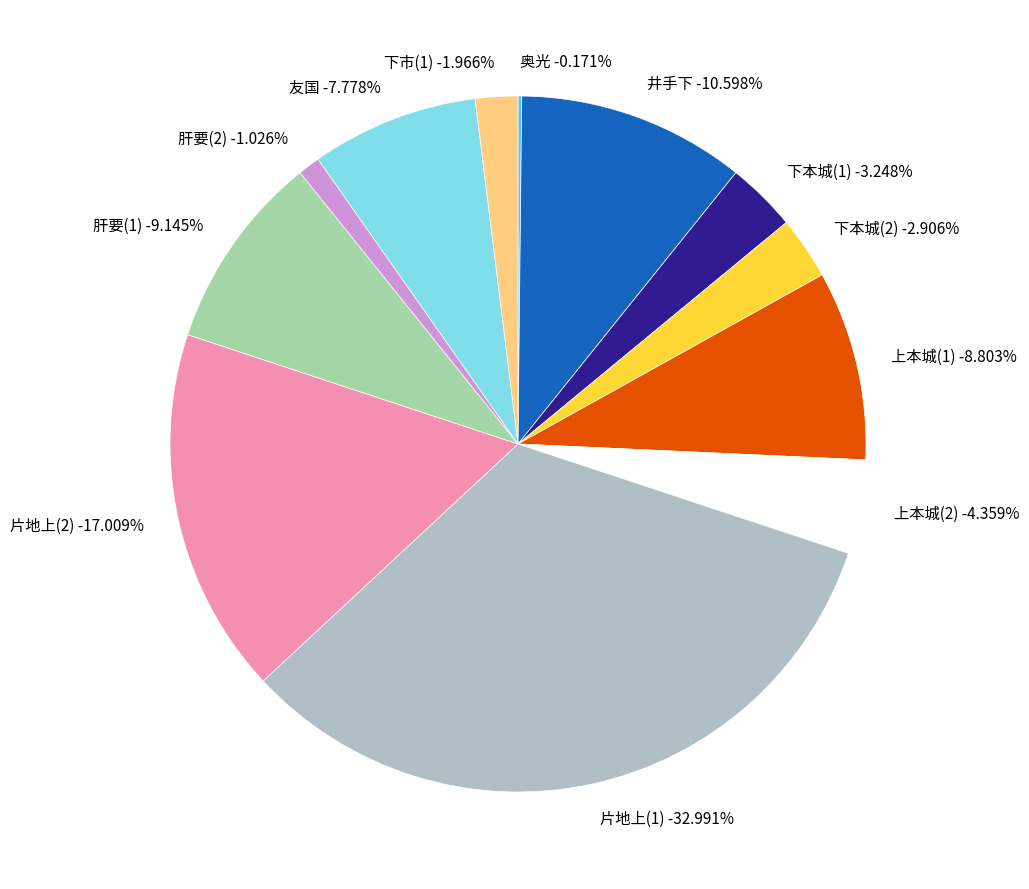

To the nearest percent, what portion does 片地上(2) represent?

17%